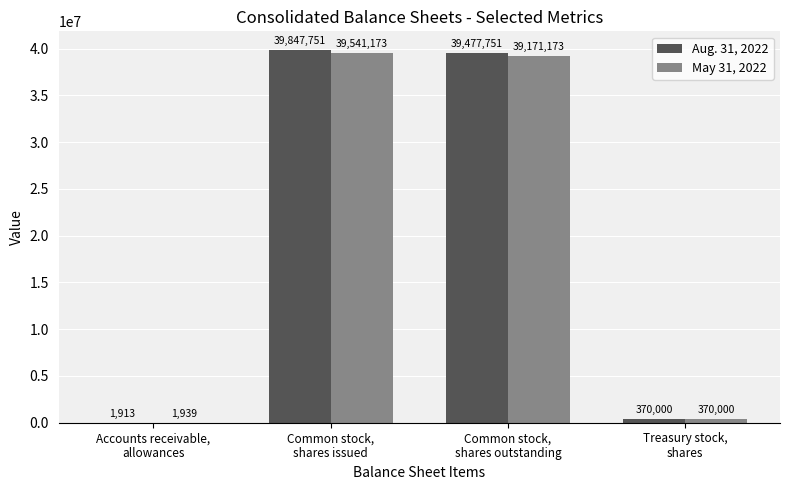

What is the sum of all Aug. 31, 2022 values?

79697415